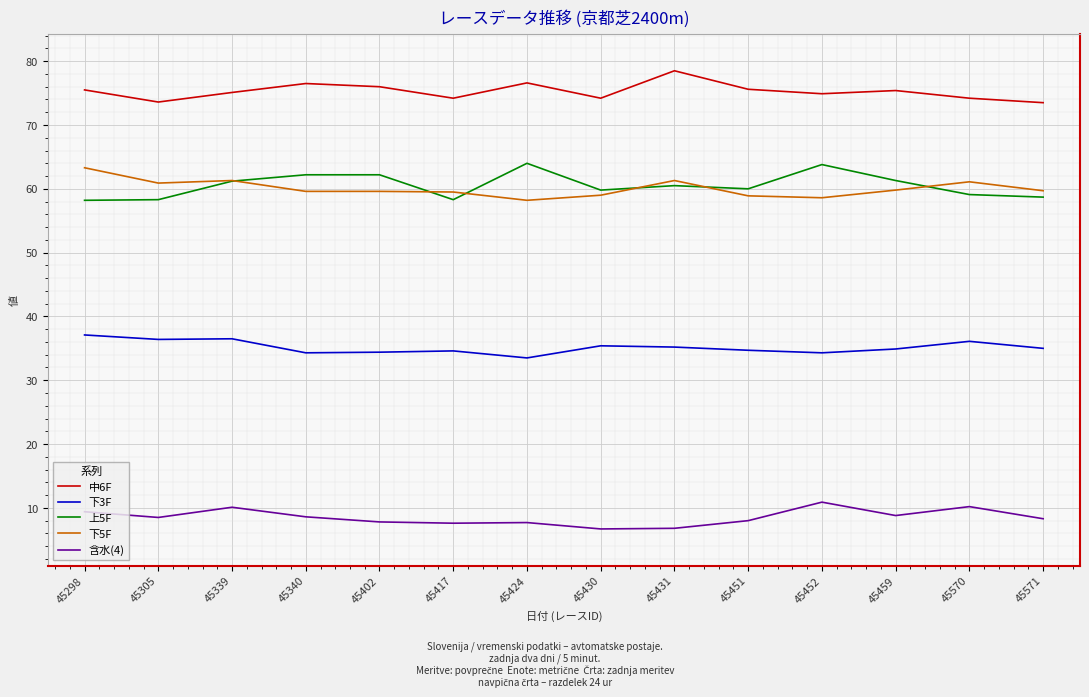

Which series has the largest total across all categories?

中6F